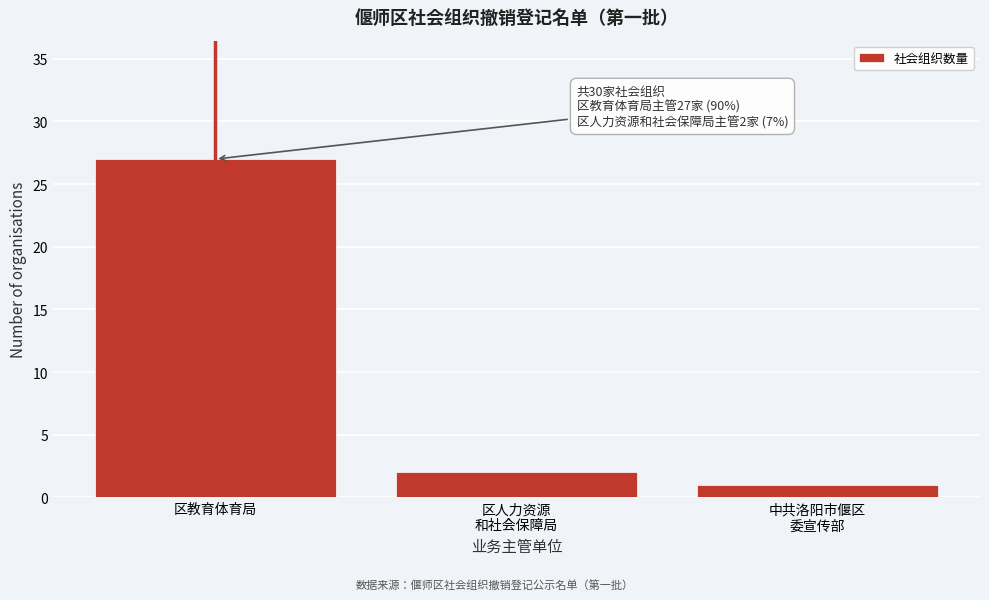

Reading left to right, list all the values displayed in this chart.

27	2	1